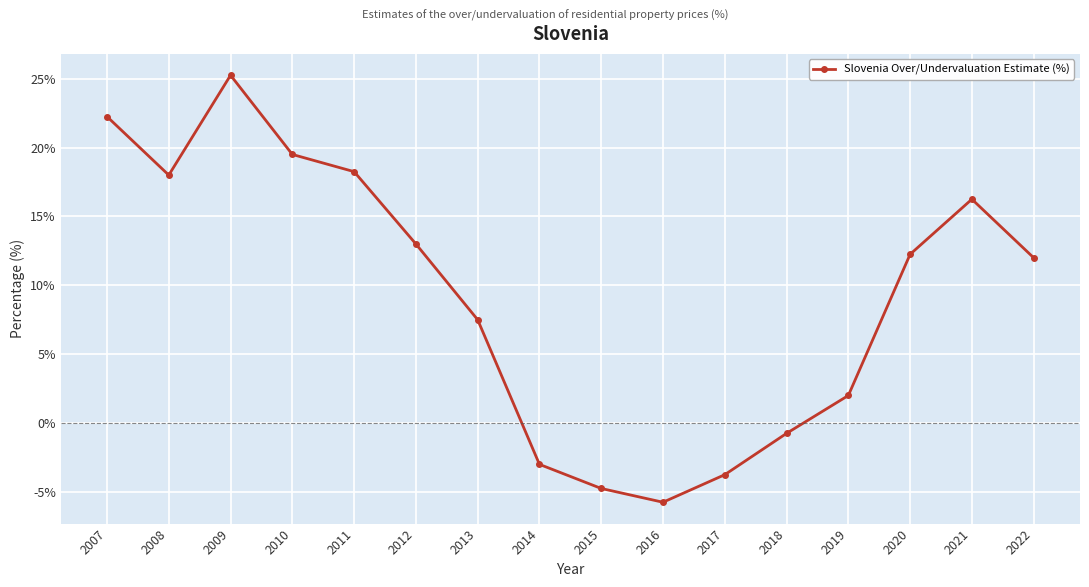

Does the chart have visible grid lines?

Yes